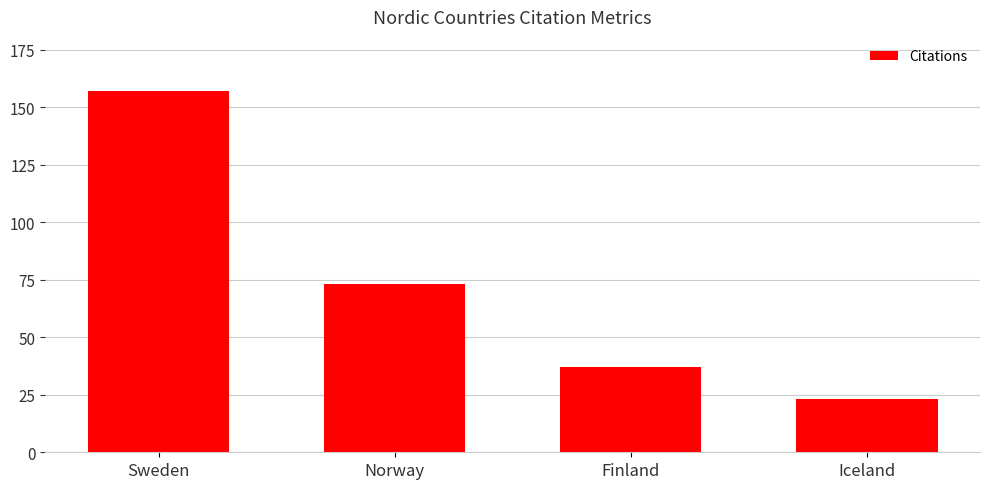

True or false: the data shows 9 at Iceland.

False